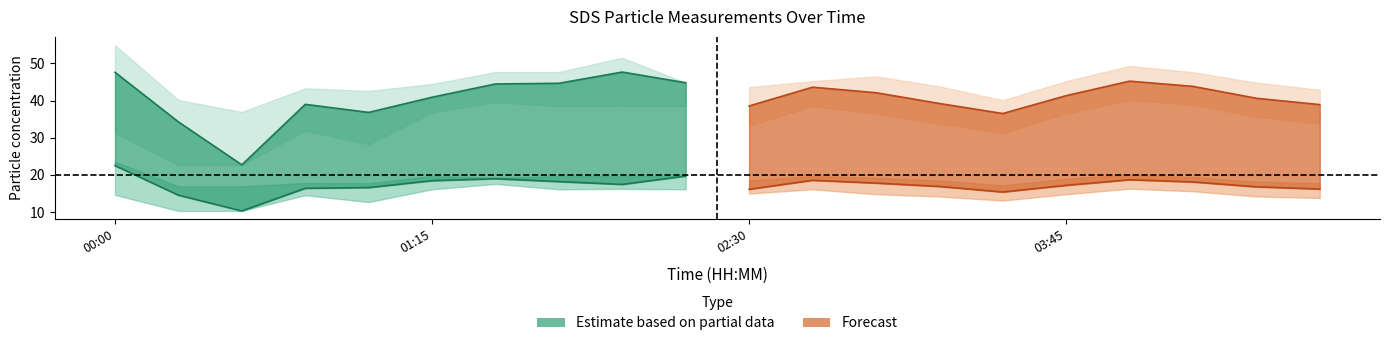

At which label does SDS_P1_lower reach its peak?

04:00